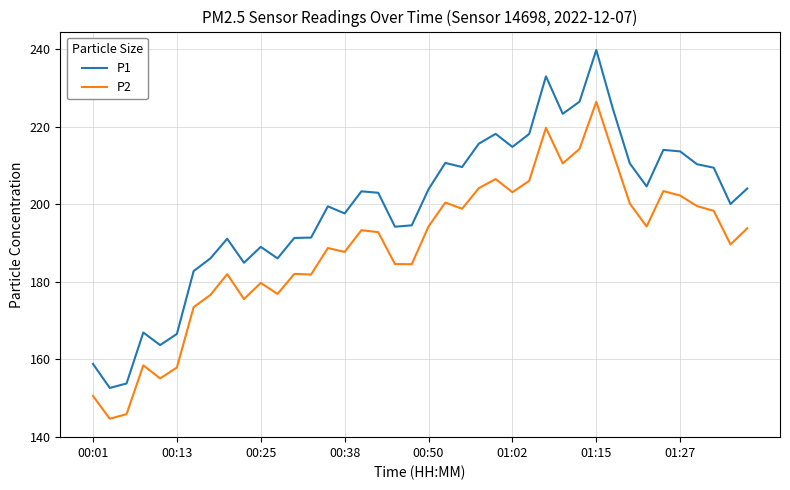

What is the highest value of the P1 series?

239.8